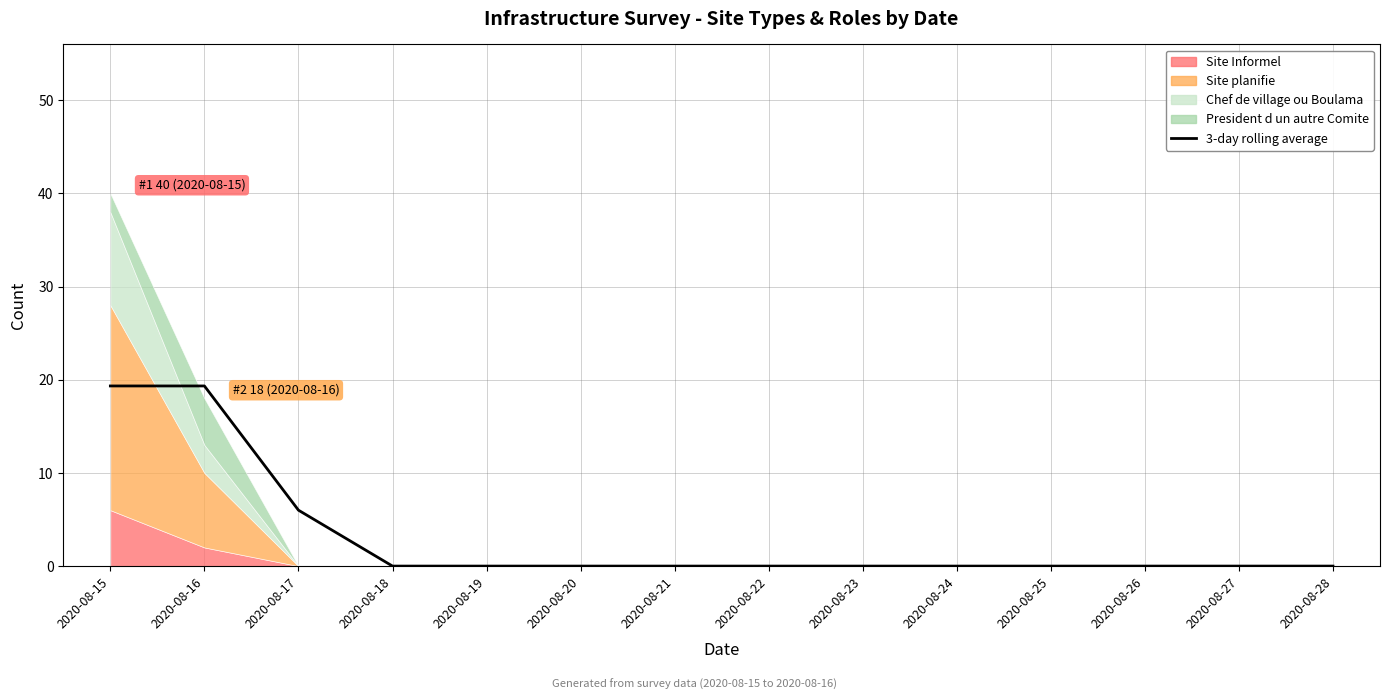

True or false: the data has more than 2 interior local peaks.

False